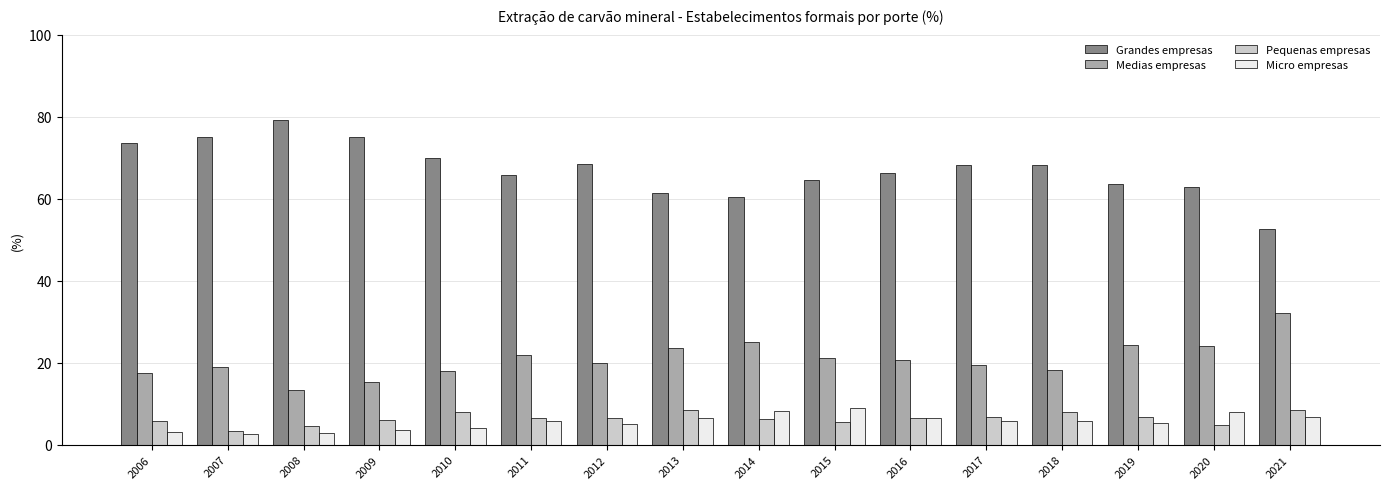

Where is Medias empresas nearest to the value 22?

2011